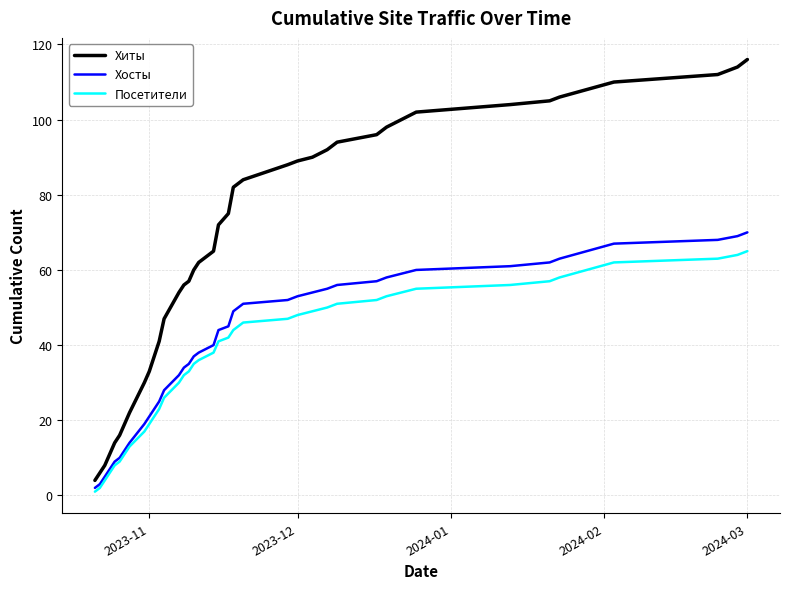

Which series has the largest total across all categories?

Хиты